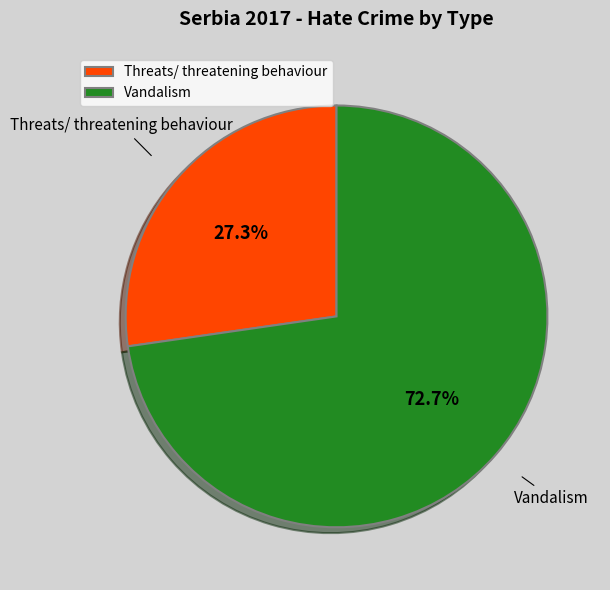

Which slice is the largest?

Vandalism